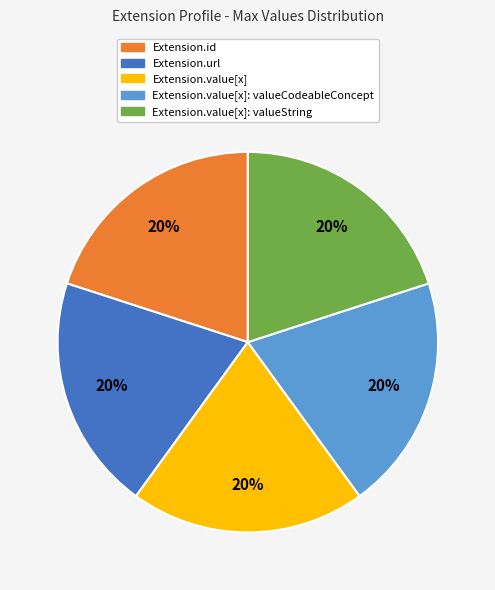

Count the number of slices in the pie.

5